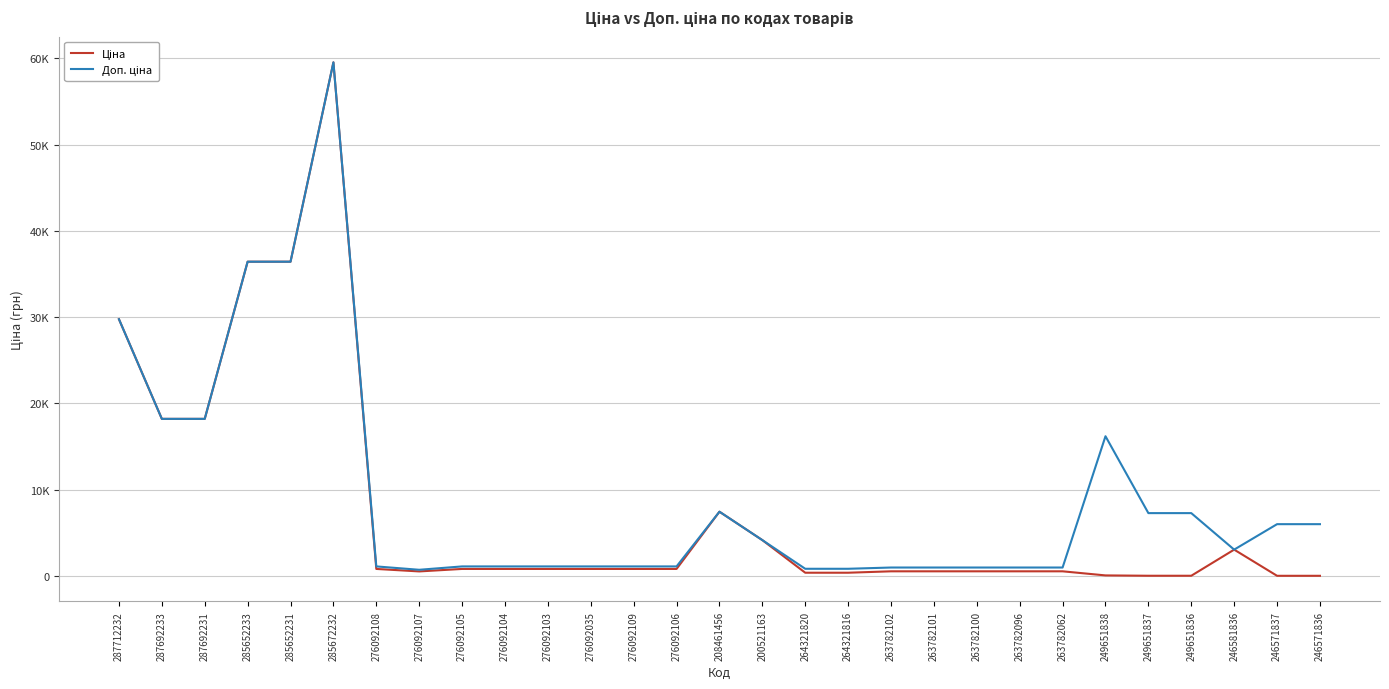

True or false: Ціна has more than 0 interior local peaks.

True